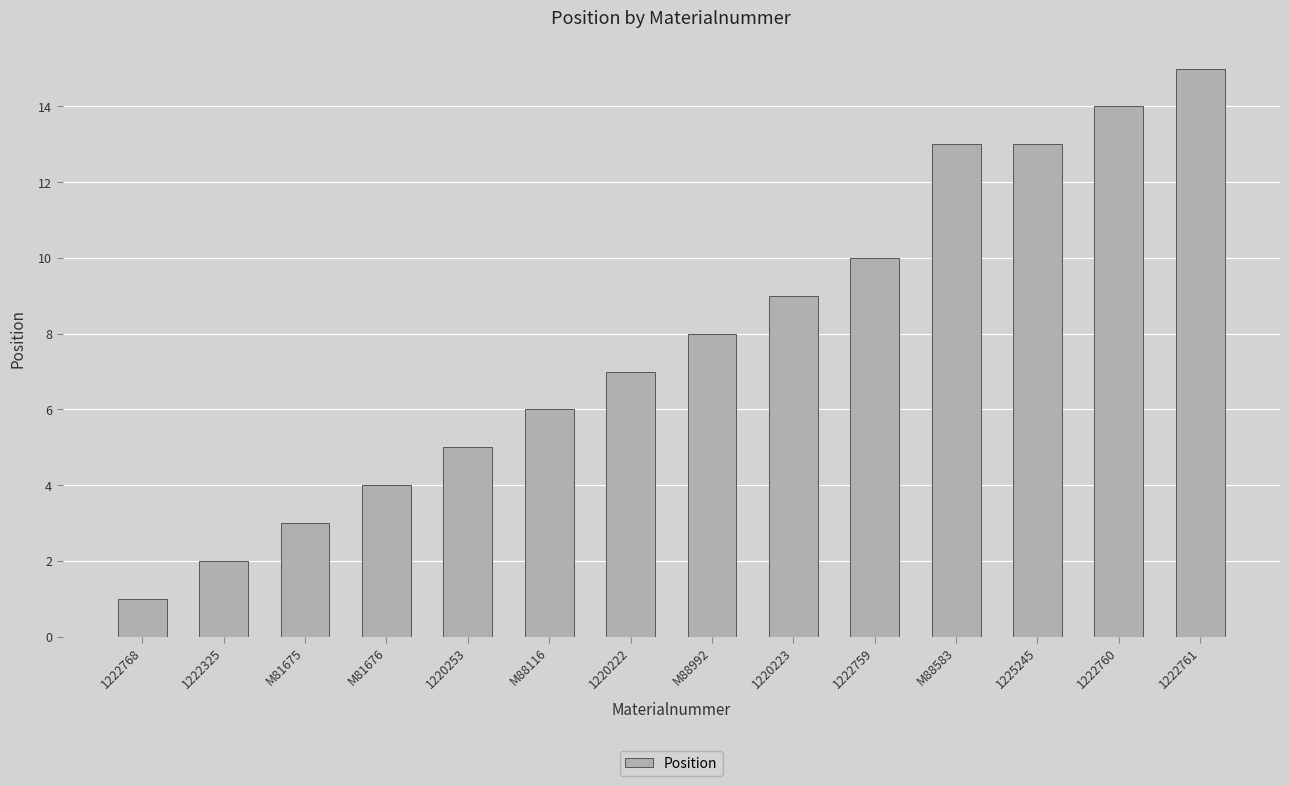

What is the smallest value displayed?

1